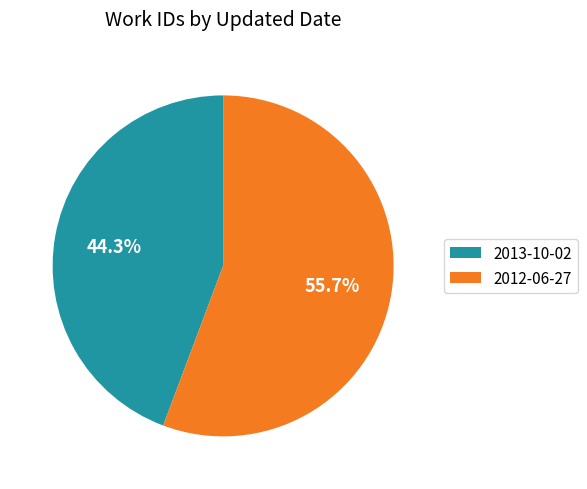

Does 2013-10-02 represent more than half of the total?

No